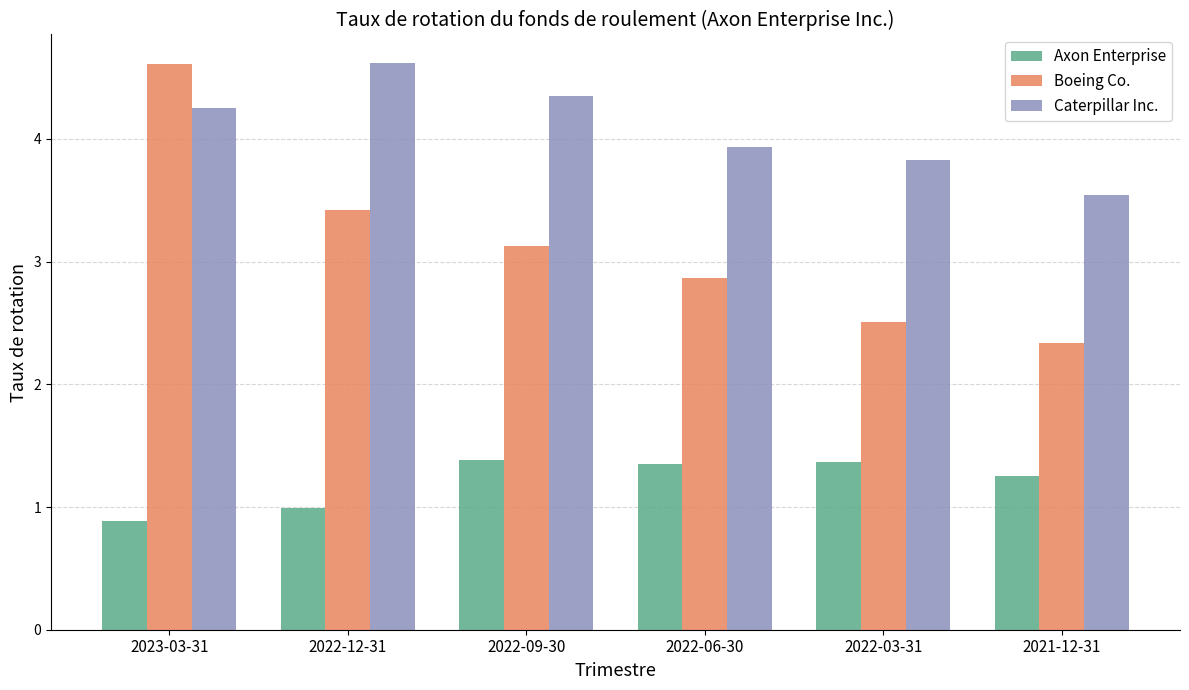

How many groups of bars are there?

6